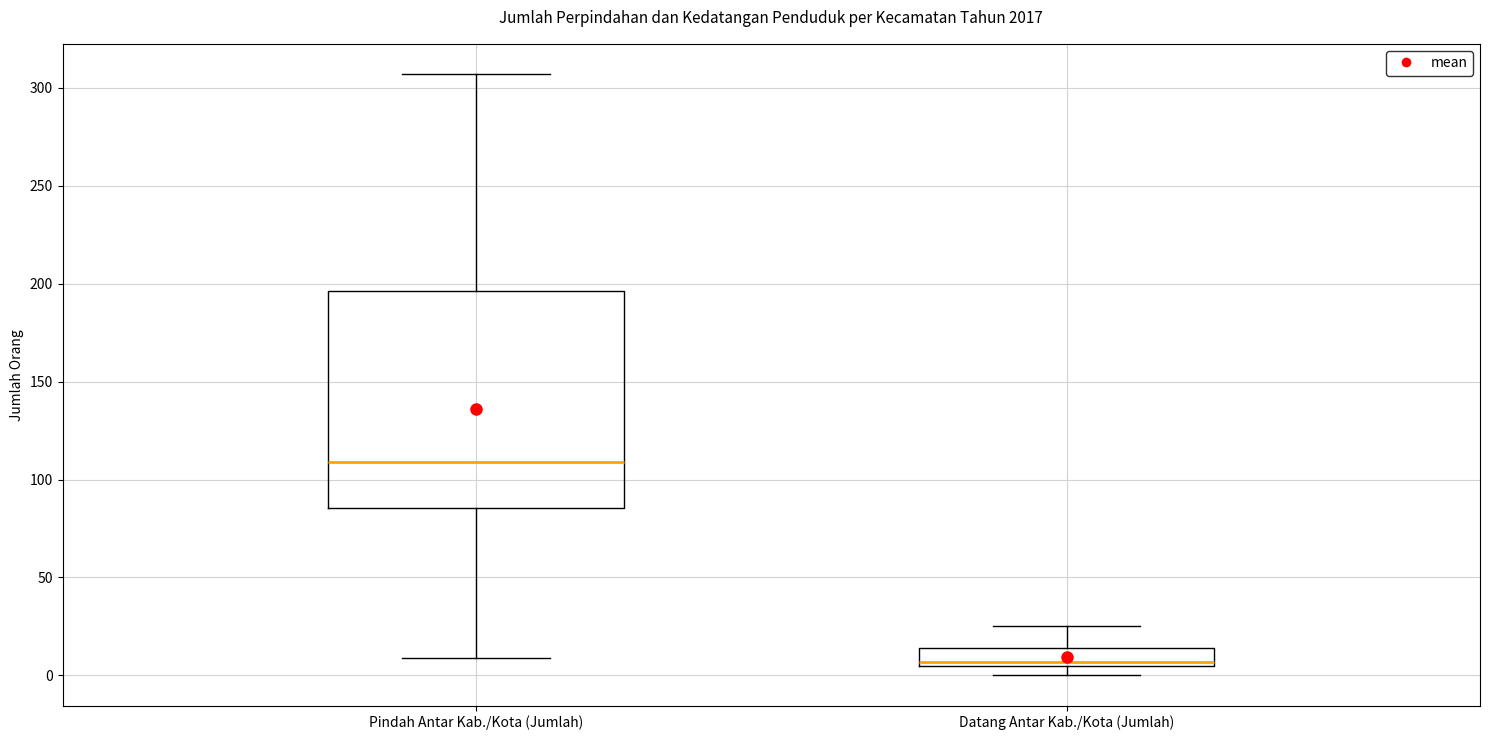

Comparing the boxes themselves (not the whiskers), which one is the tallest?

Pindah Antar Kab./Kota (Jumlah)